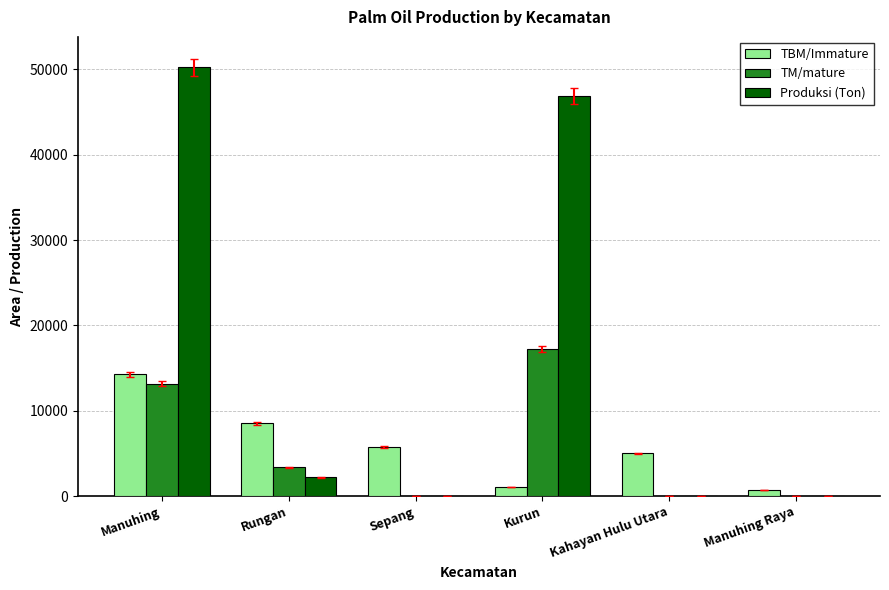

What is the sum of all TM/mature values?

33792